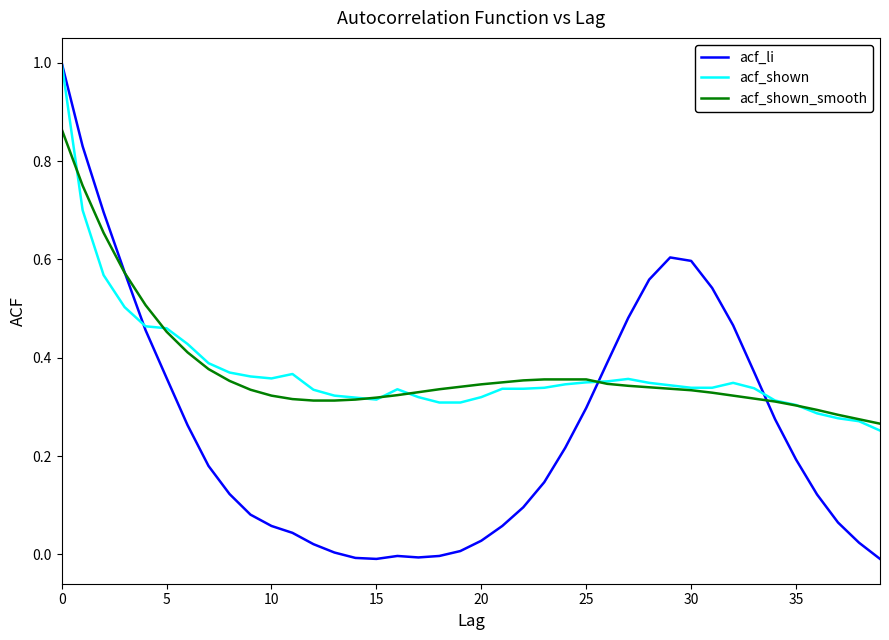

Is this an area chart (filled region under the line)?

No